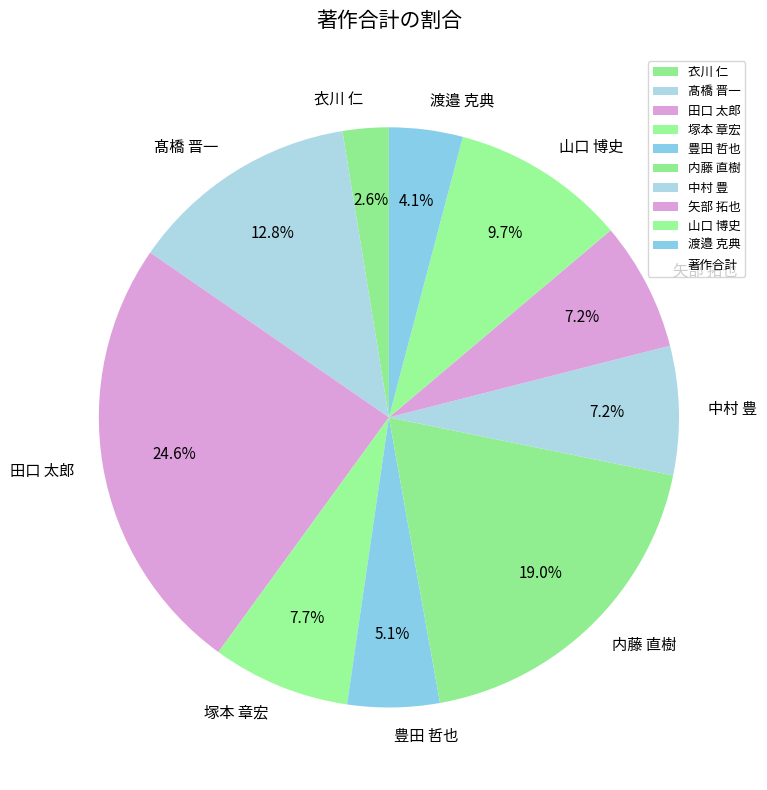

True or false: 中村 豊 accounts for 16% of the total.

False